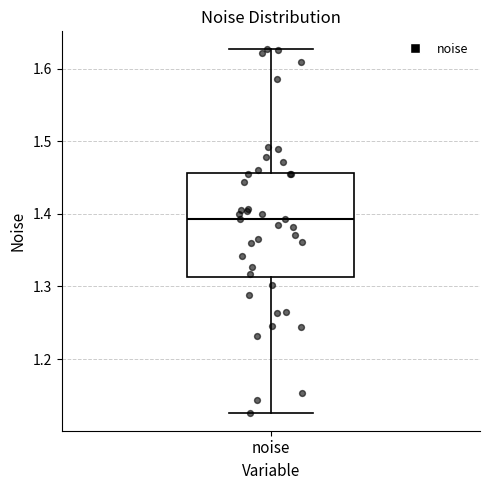

Transcribe this box plot: give where the median line is, the range the box spans, and where the two whiskers end, as read against the y-axis. The values are not printed on the chart, so give them approximately, as read against the axis.

median 1.39, box 1.31 to 1.46, whiskers 1.13 to 1.63